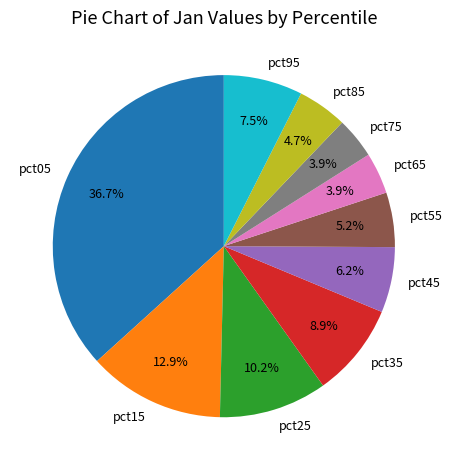

What percentage is NOT represented by pct35?

91.1%